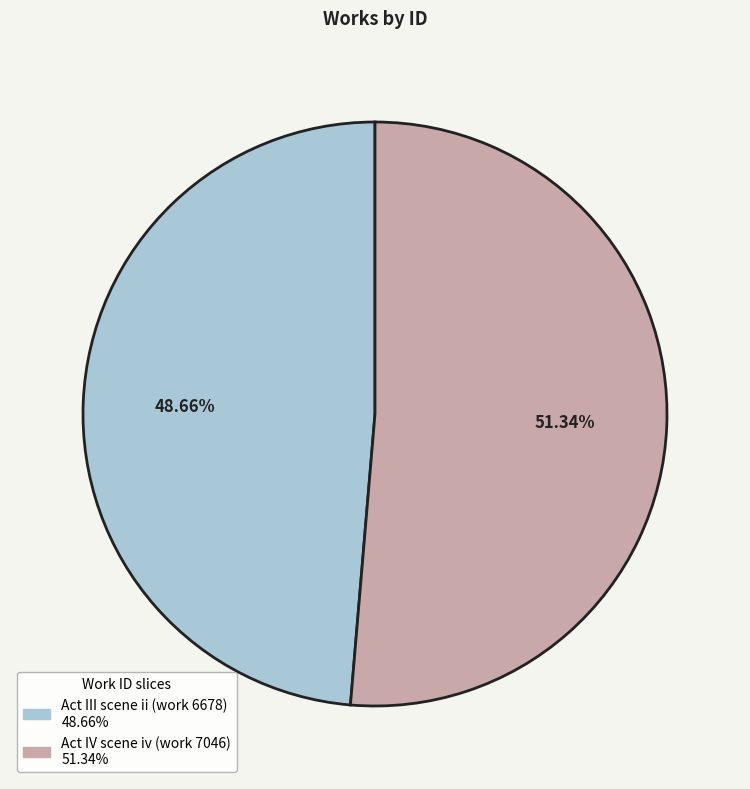

Combined, do Act III scene ii (work 6678) and Act IV scene iv (work 7046) account for over 50%?

Yes